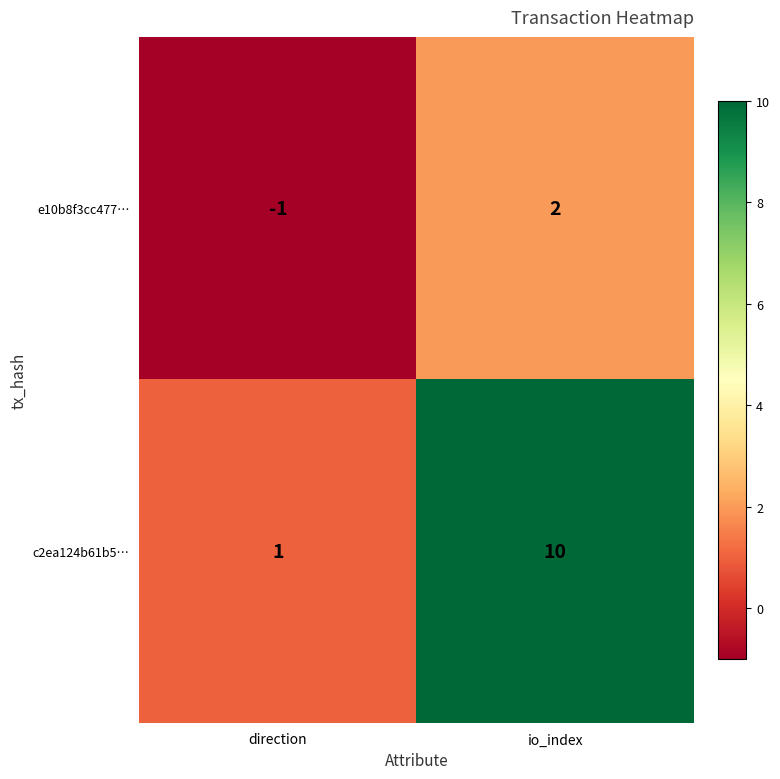

Which series has the largest total across all categories?

c2ea124b61b5…